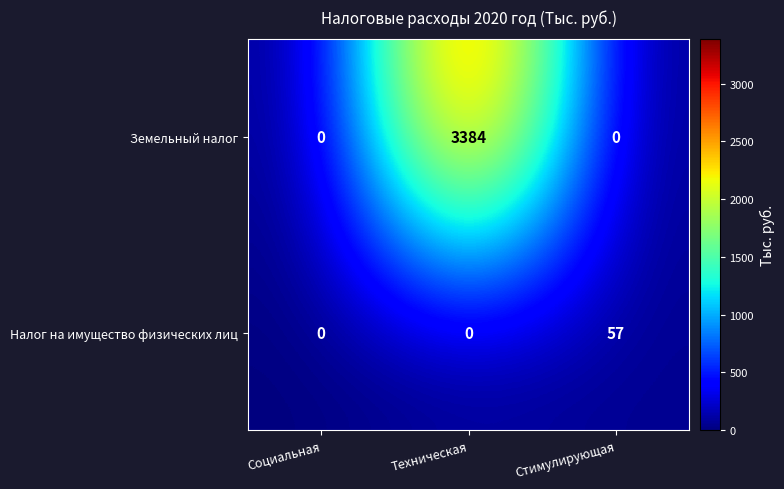

What is the average value of the Налог на имущество физических лиц series?

19